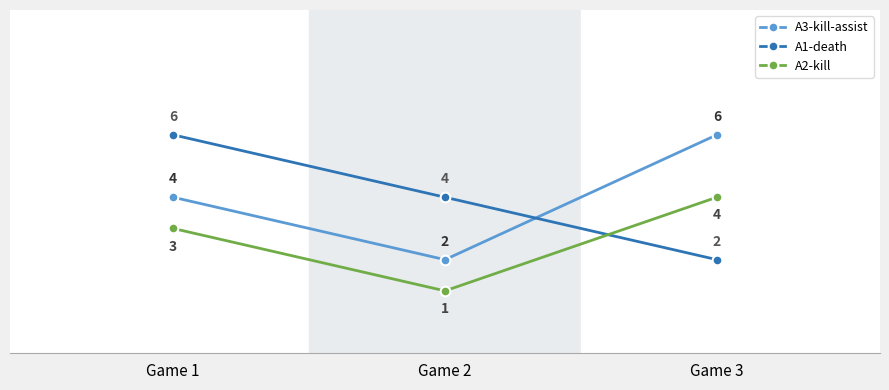

Read the A3-kill-assist value at Game 3.

6